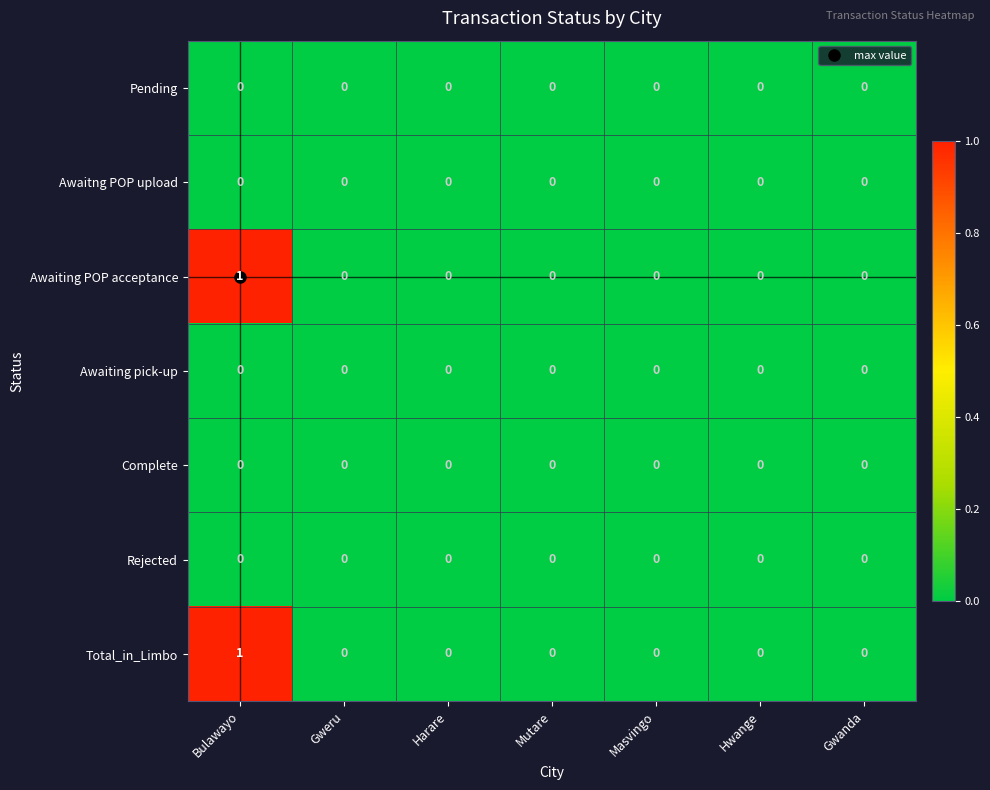

Which category has the highest value across all series?

Bulawayo